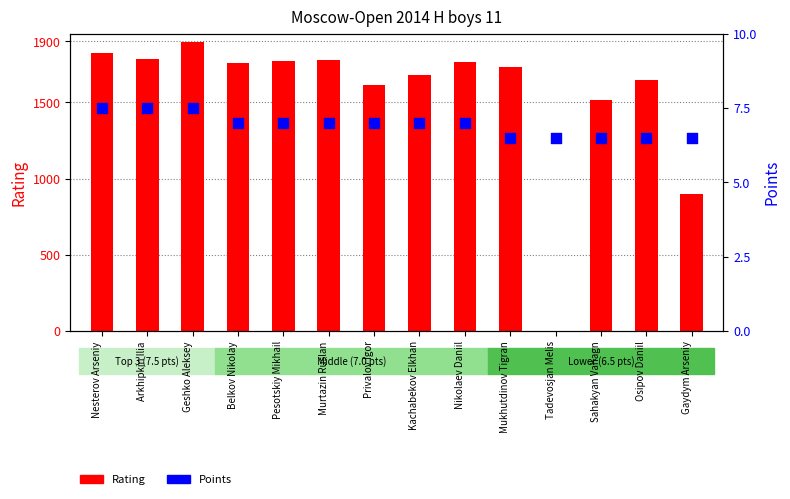

What are all the series names shown in the legend?

Rating, Points